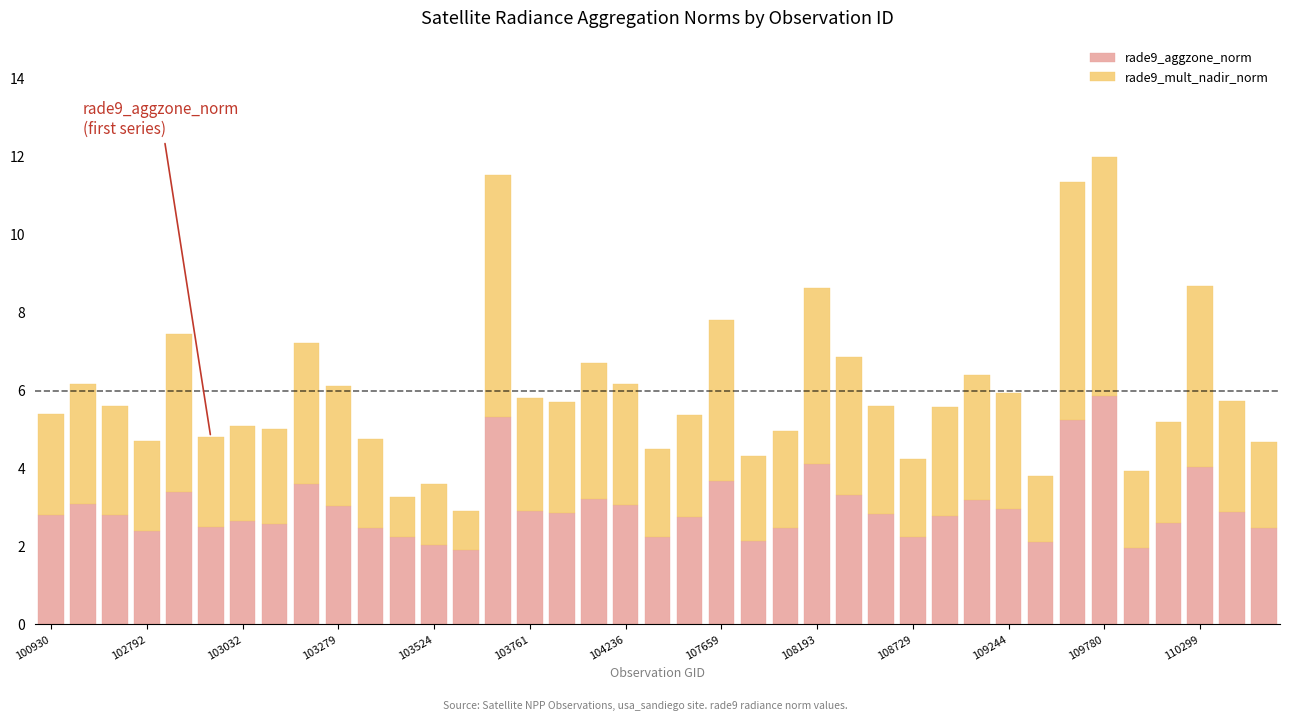

Does the chart contain stacked bars?

Yes